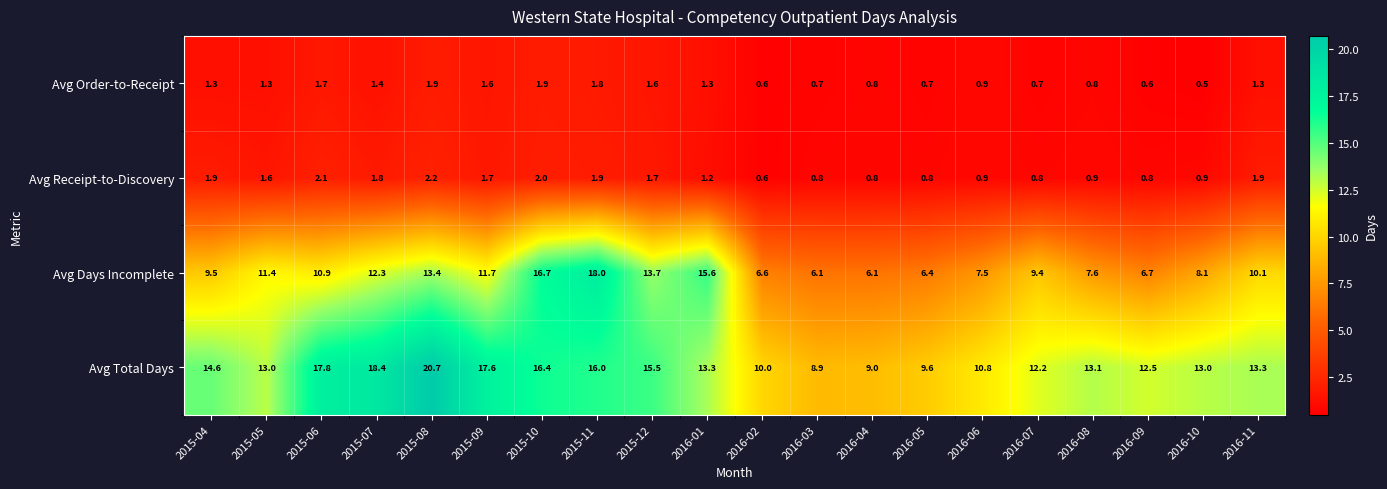

What is the difference between the second highest and minimum values in the Avg Total Days series?

9.5